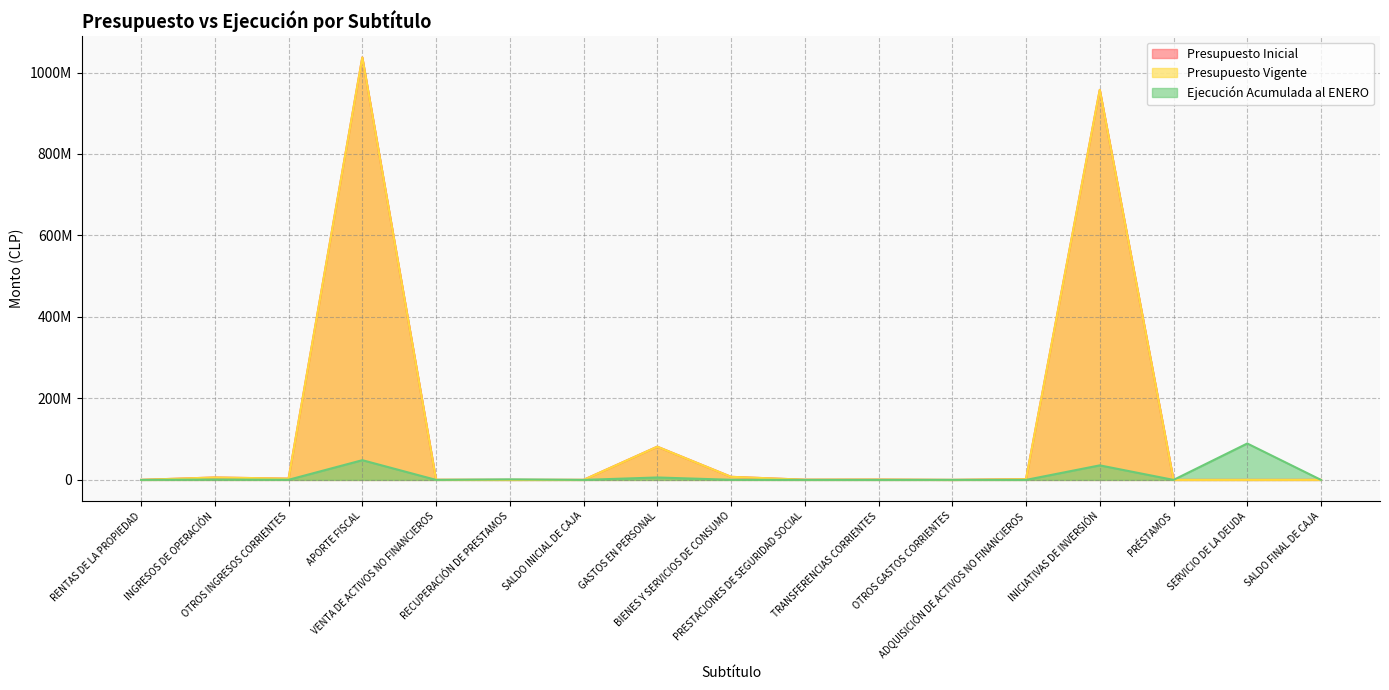

The value of Presupuesto Vigente at APORTE FISCAL is 1037015603. True or false?

True